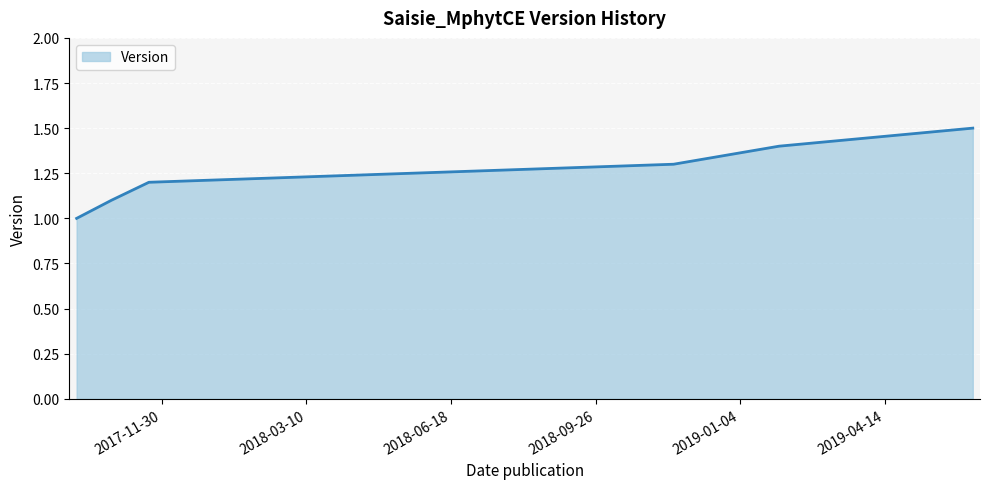

Reading left to right, extract all data points from this chart.

1.0	1.1	1.2	1.3	1.4	1.5